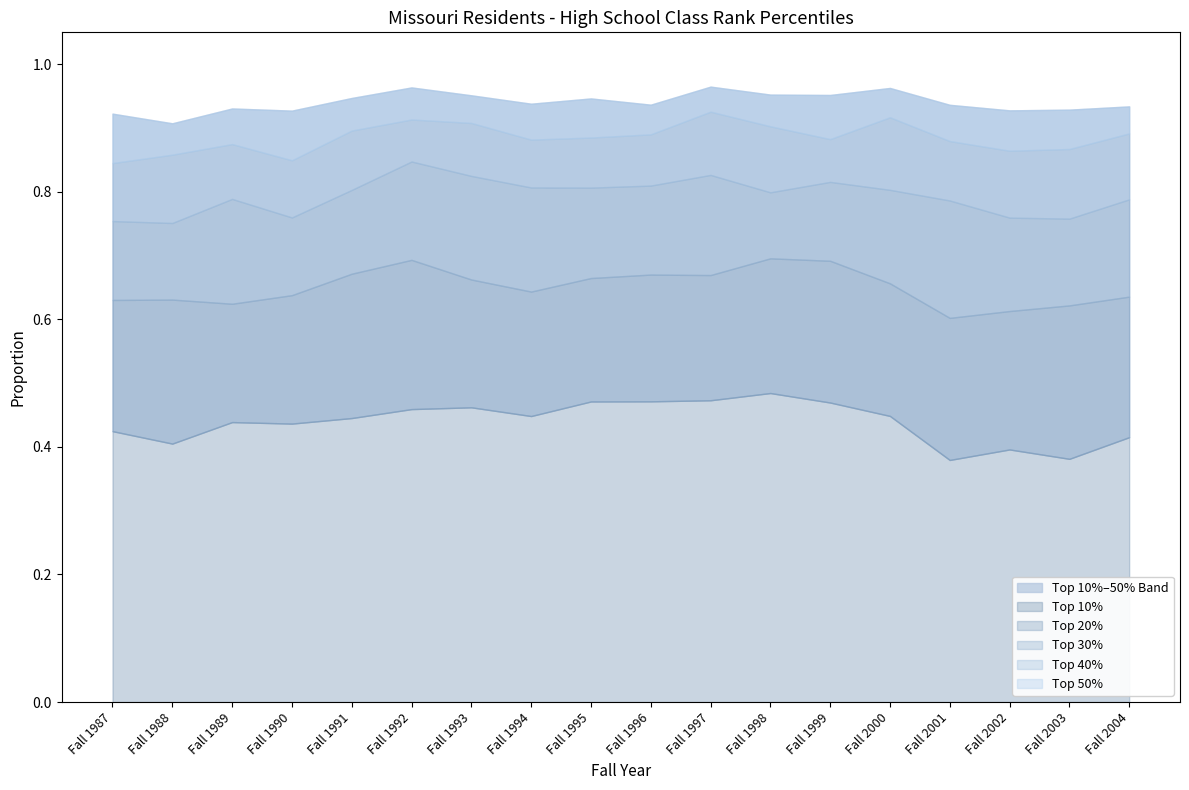

True or false: Top 20% and Top 50% intersect in this chart.

False